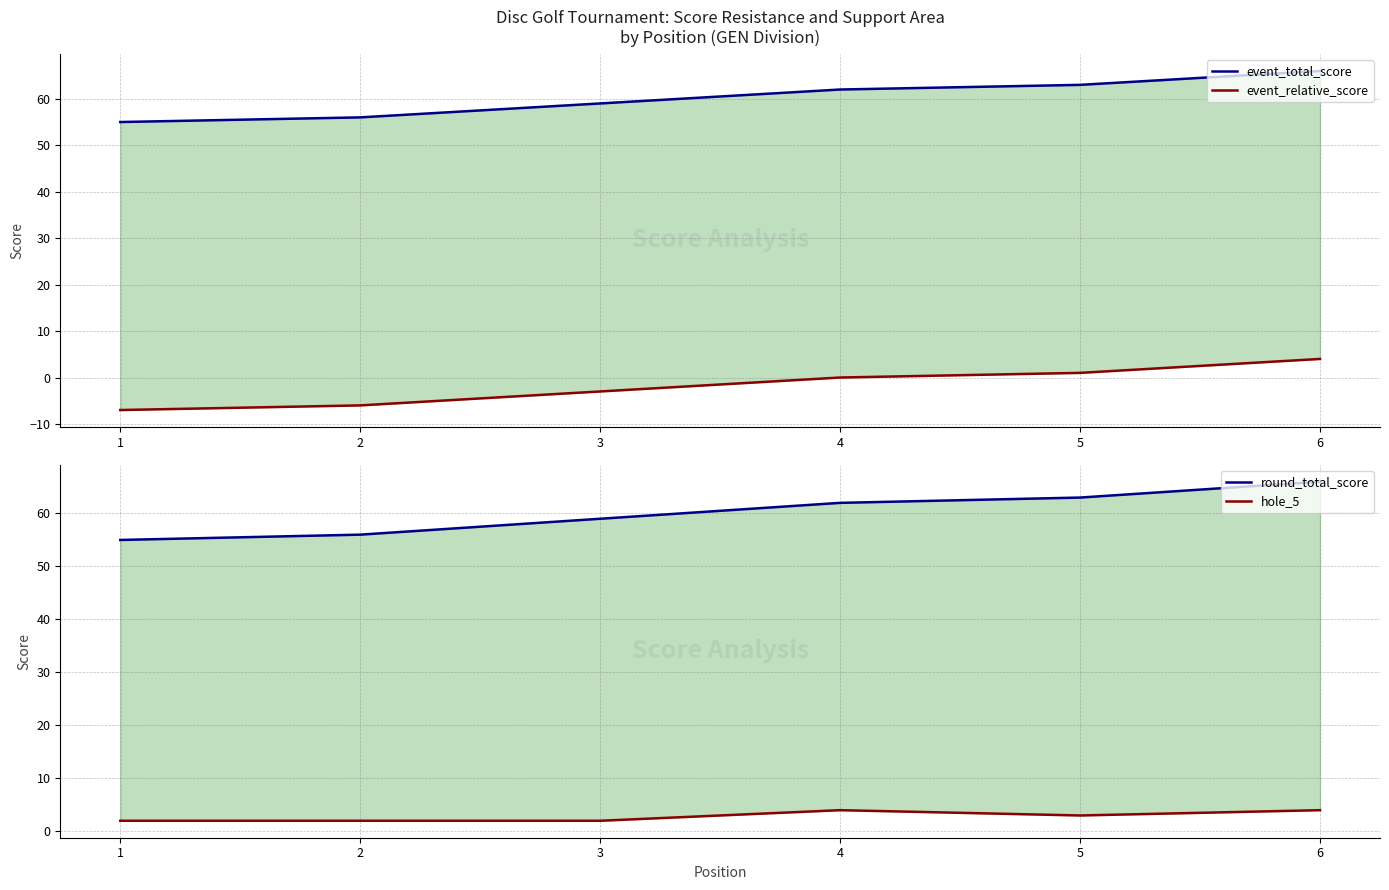

What is the value of the hole_5 point at the 2nd from the left?

2